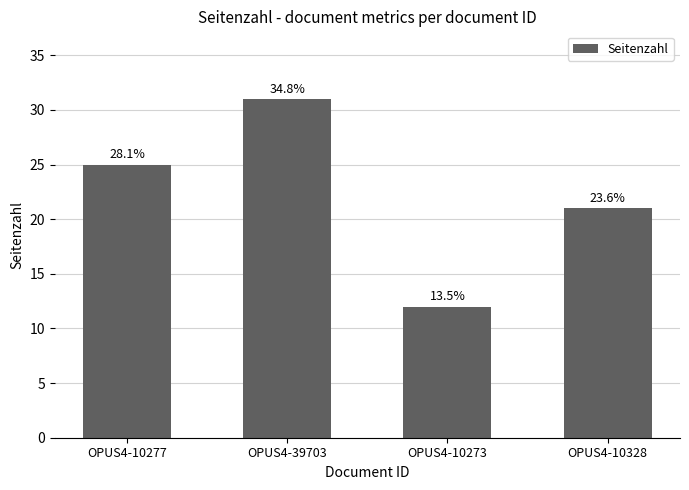

Reading right to left, transcribe all the data shown in this chart.

21	12	31	25